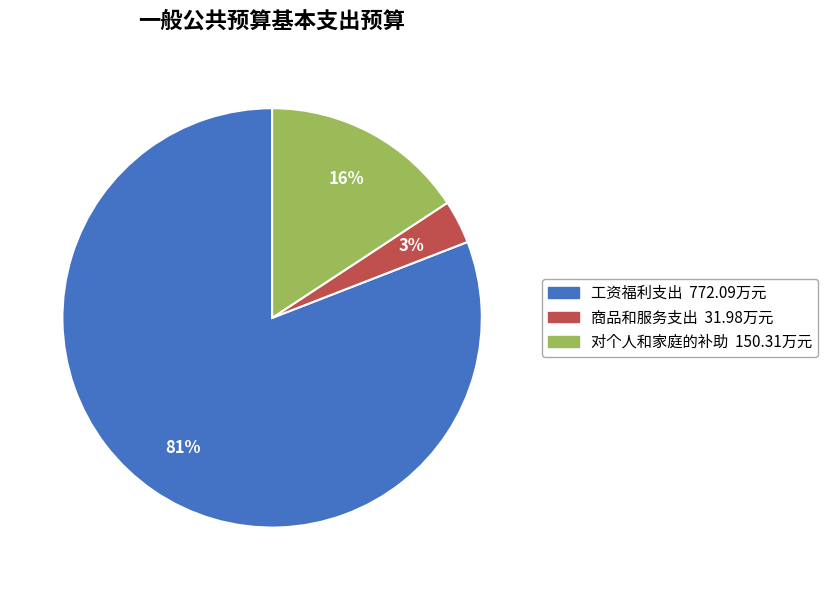

Is there any slice that represents more than half of the pie?

Yes